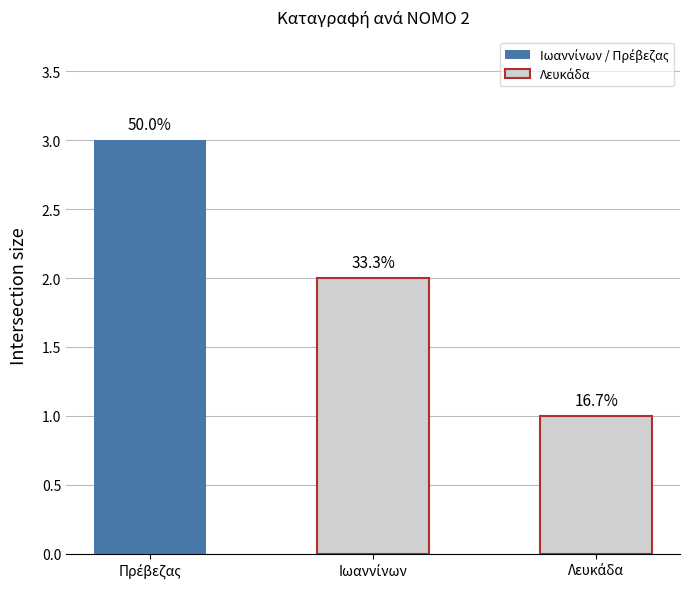

How many bars are there in total?

3